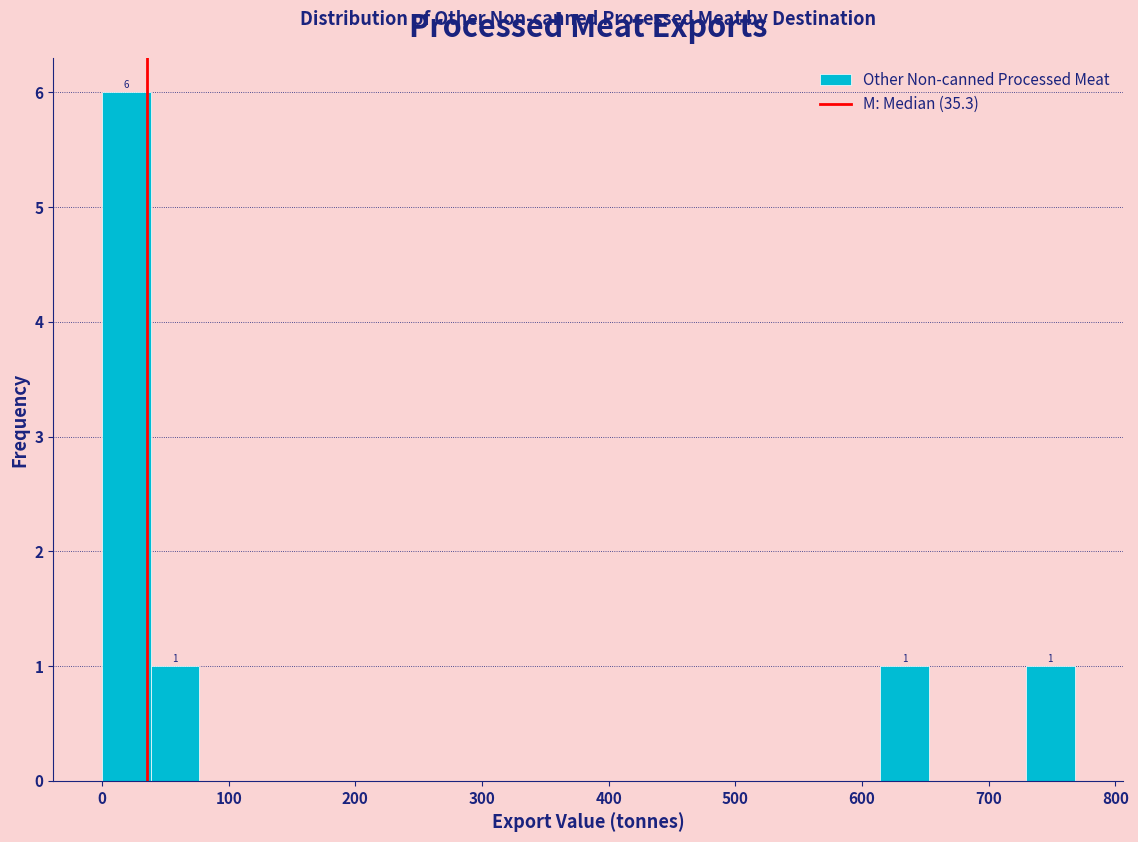

Read against the x-axis, roughly where is the centre of the tallest bar?

20